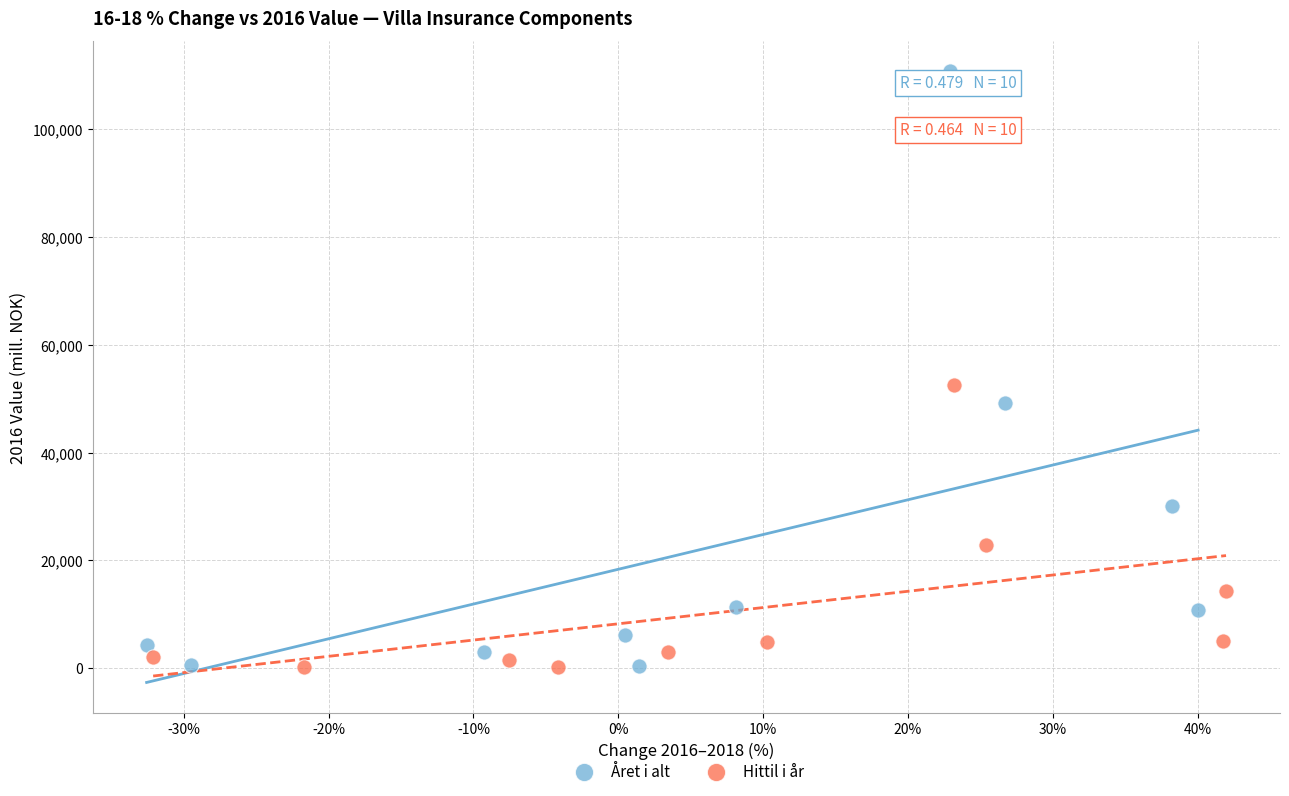

What are all the series names shown in the legend?

Året i alt, Hittil i år